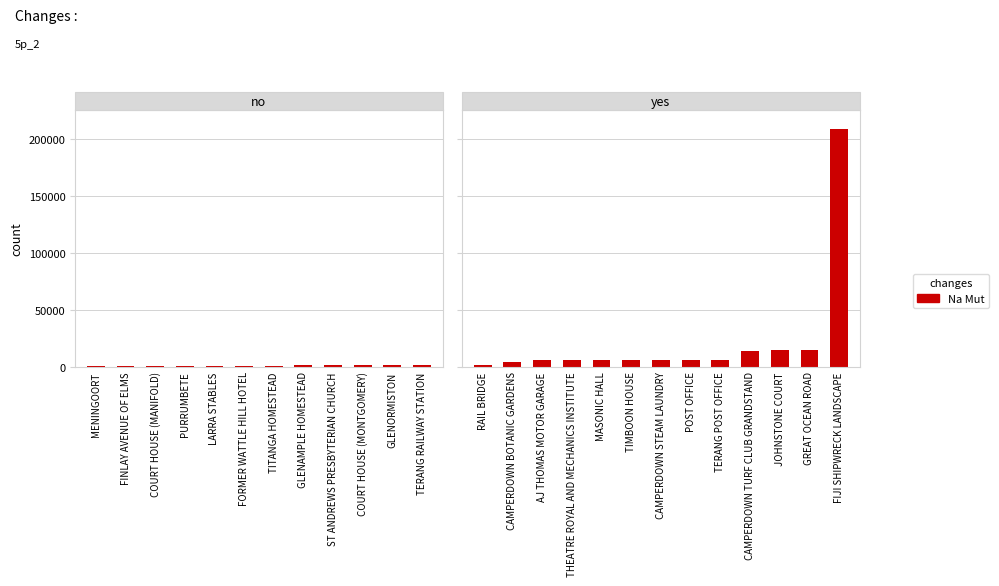

What is the sum of all values?

293545